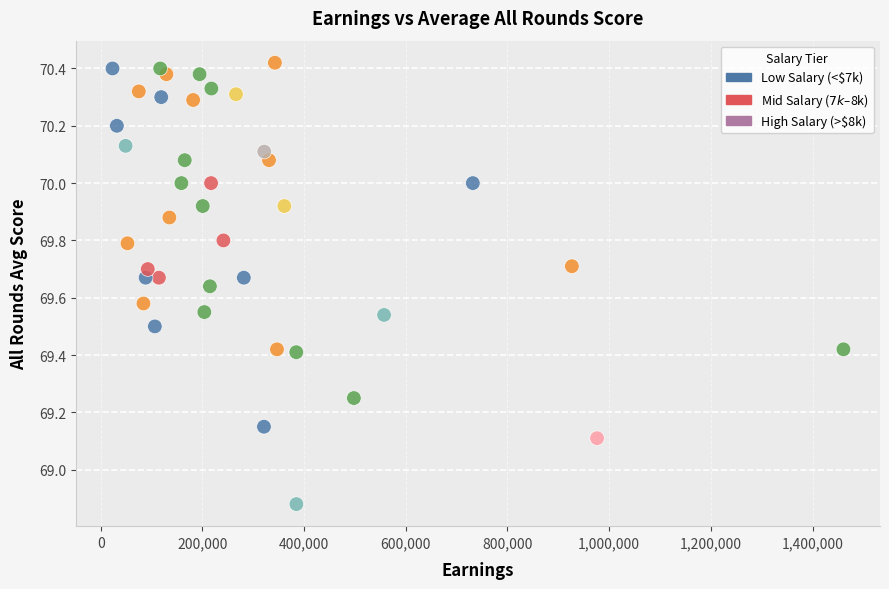

What is the range of X values (max minus min)?

1437675.0